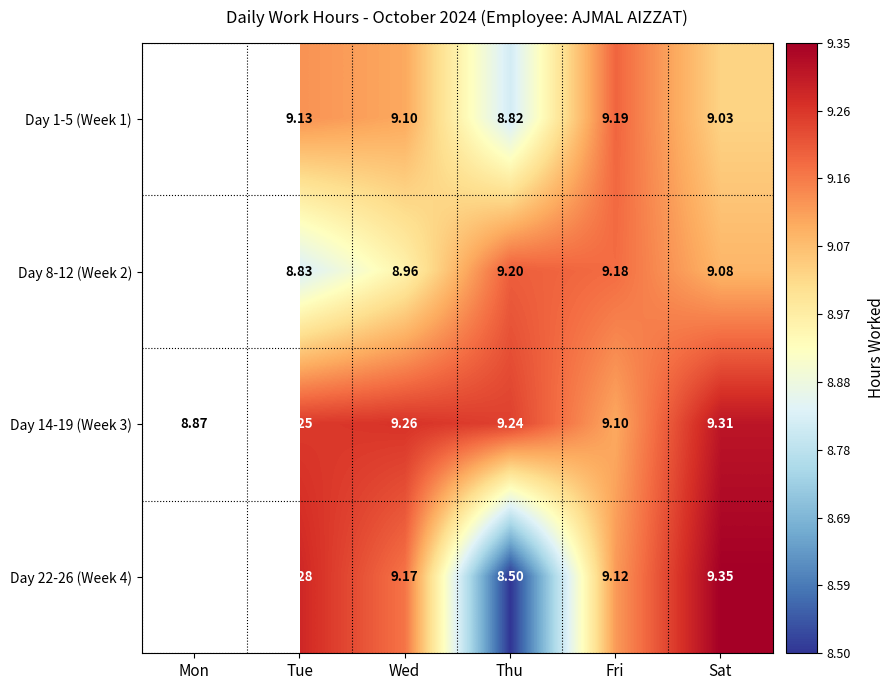

How many data points does each series have?

6